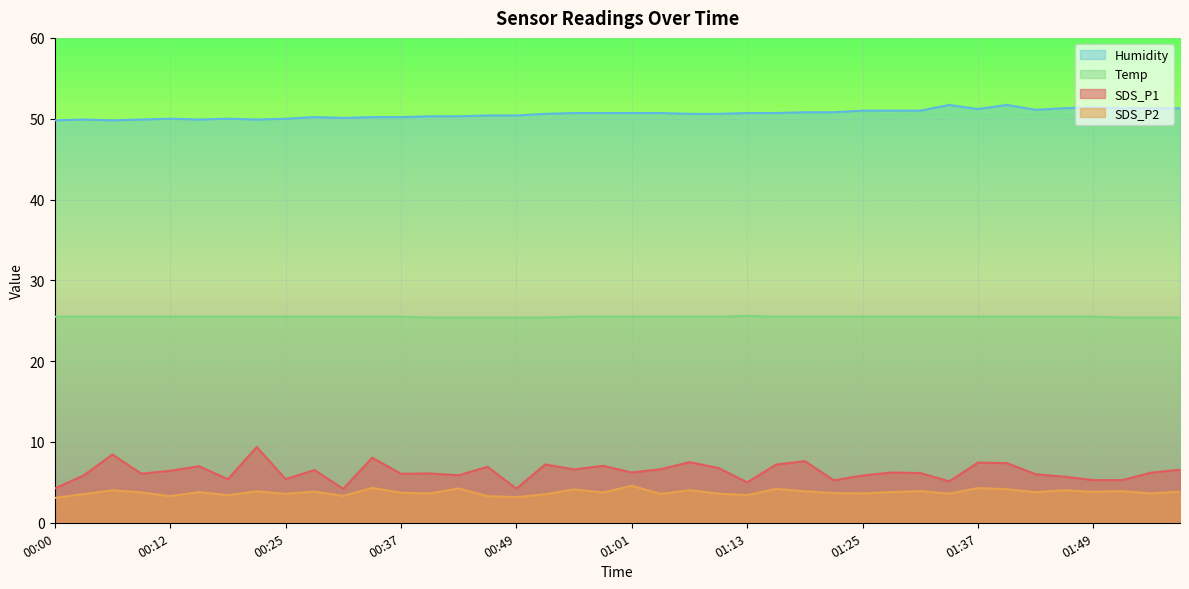

Where is SDS_P1 nearest to the value 6?

01:43